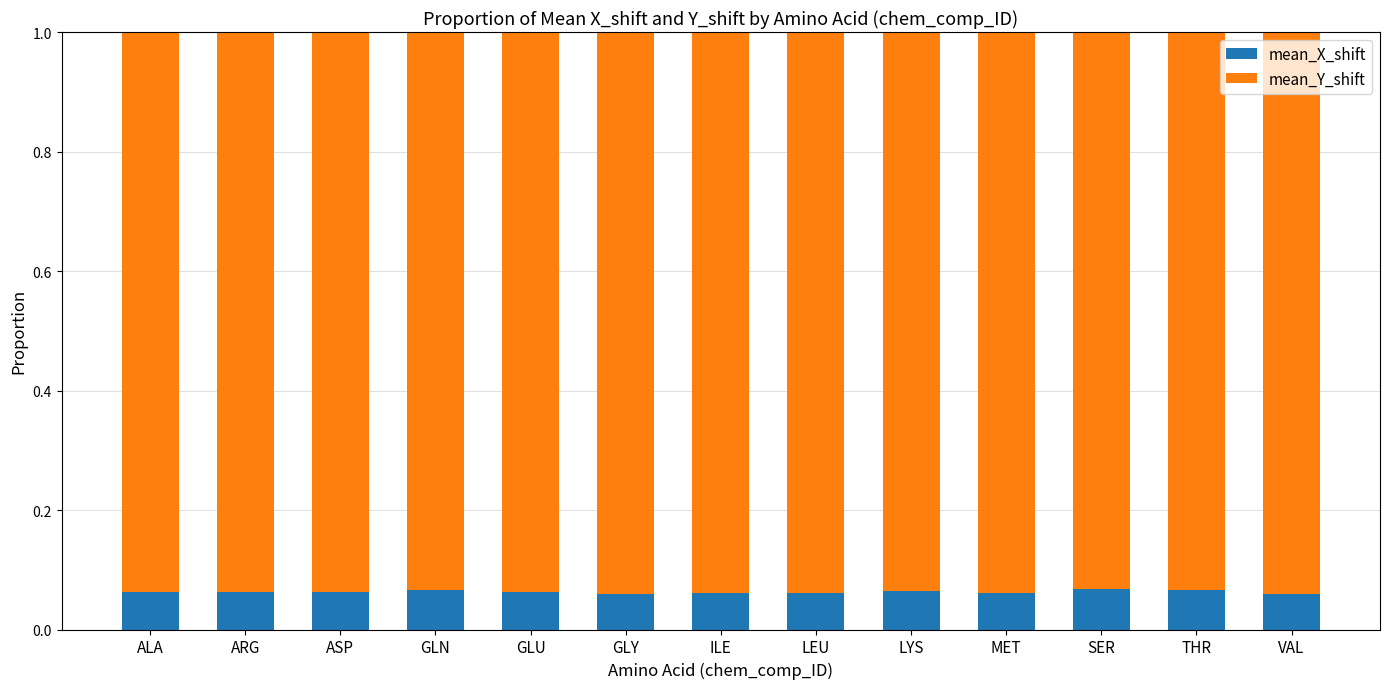

How many bars are there in total?

13